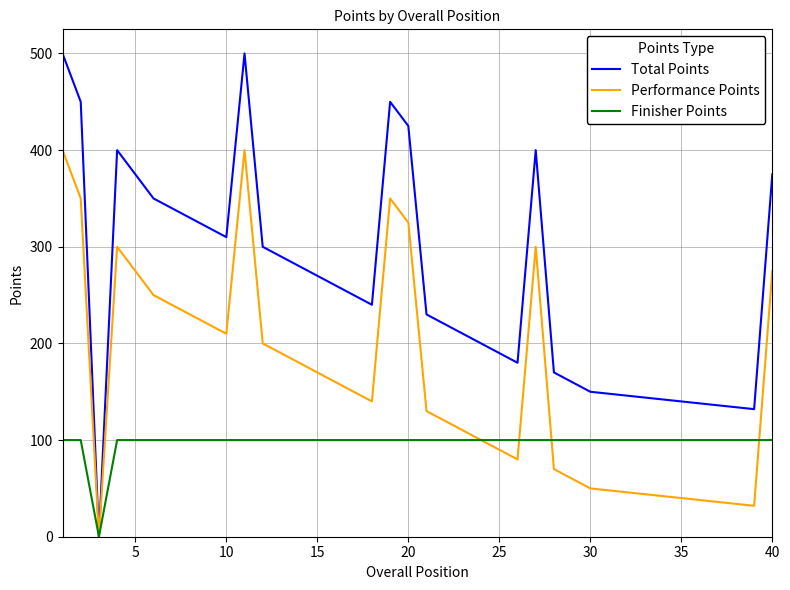

What is the maximum value shown in the chart?

500